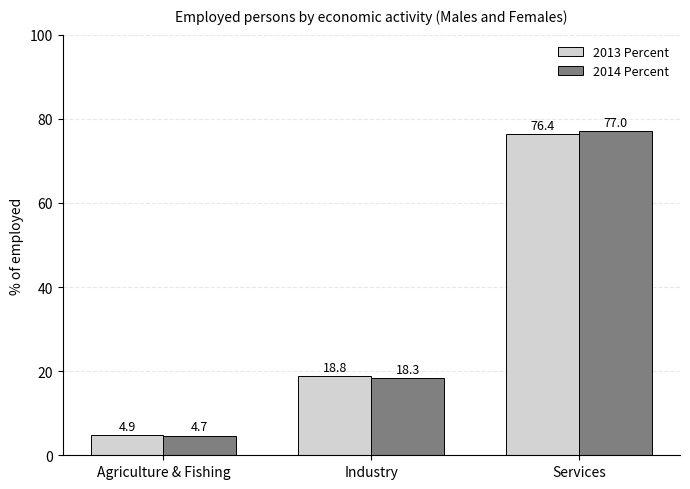

Rank the series by their maximum value, from lowest to highest.

2013 Percent, 2014 Percent